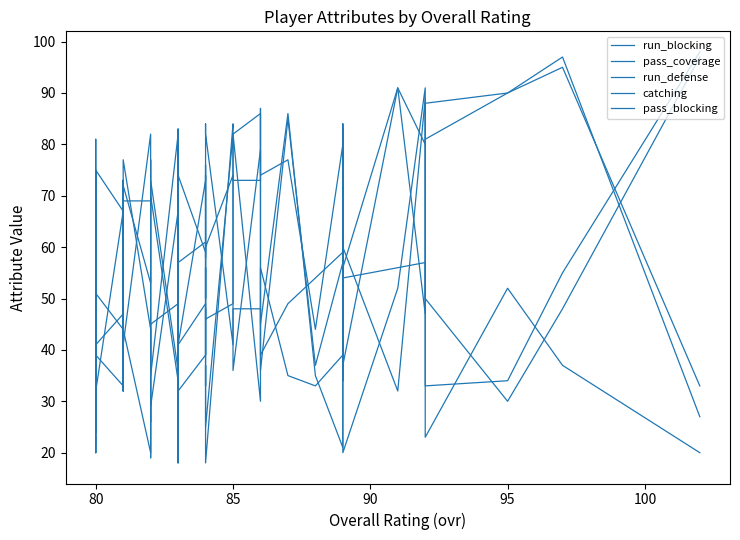

How many series are shown in this chart?

5